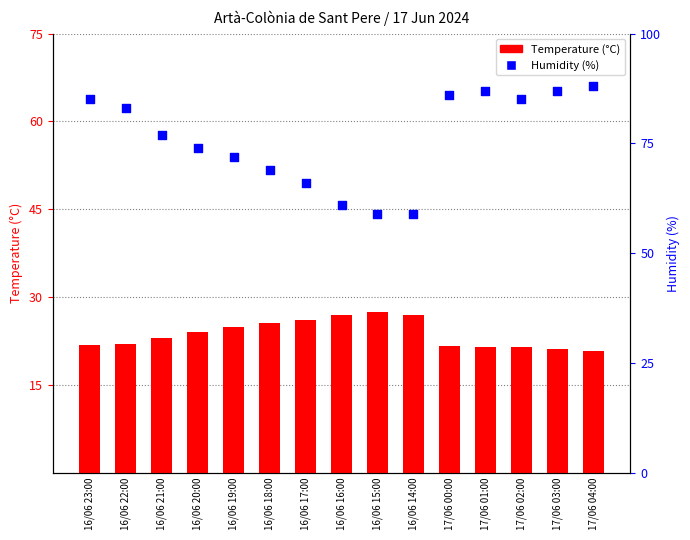

Which series reaches the minimum Y coordinate?

Temperature (°C)